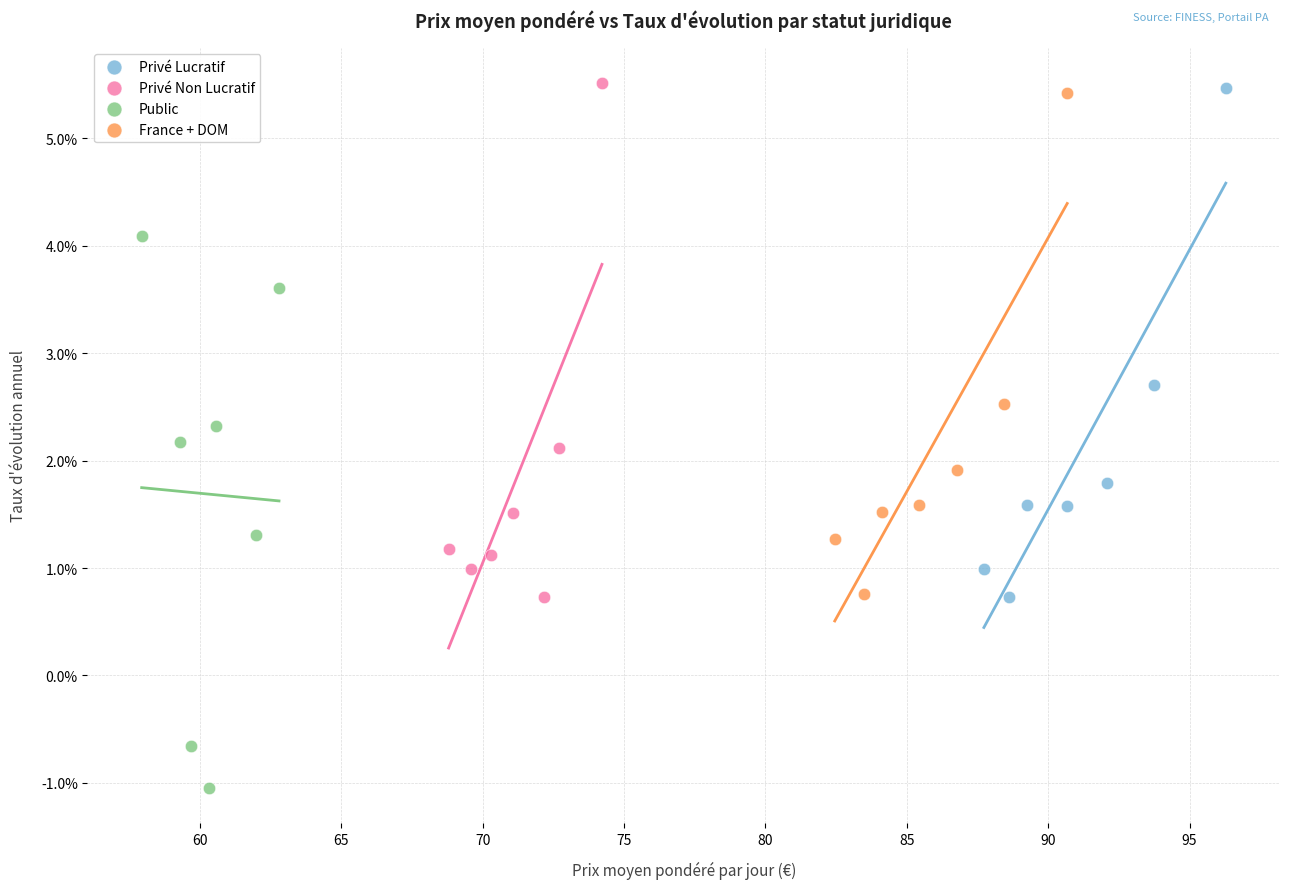

Which series reaches the minimum Y coordinate?

Public